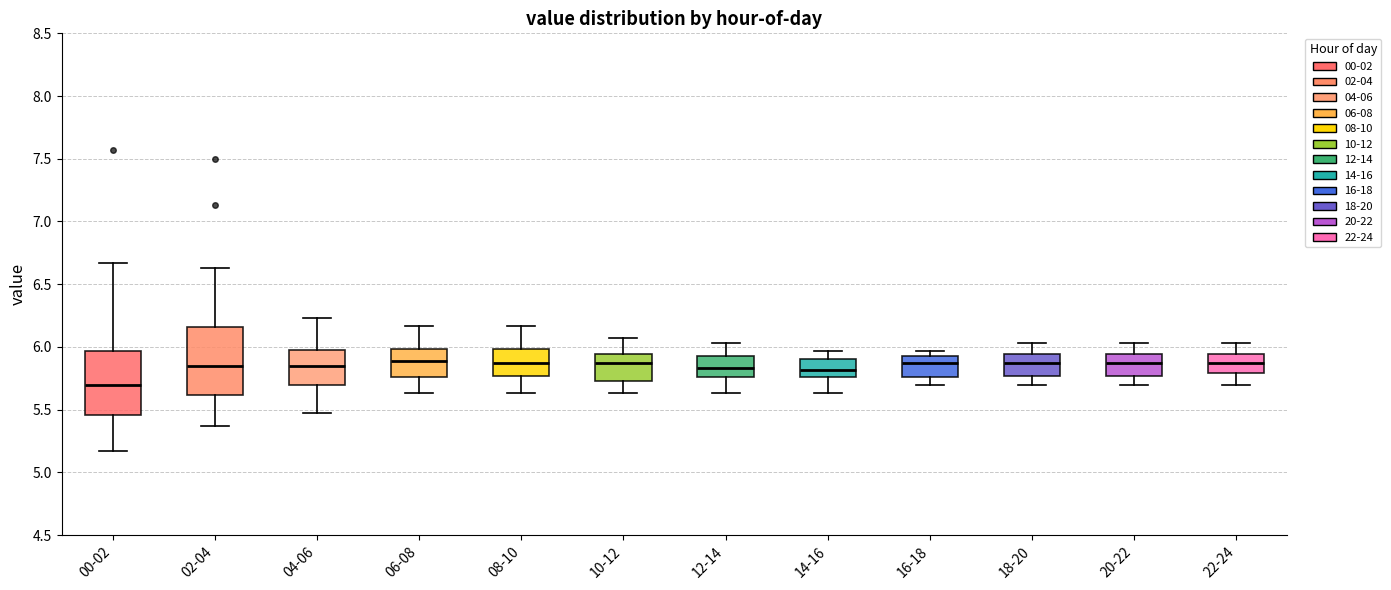

Reading left to right, transcribe this box plot: for each box, give where its median line is, the range the box spans, and where its two whiskers end, as read against the y-axis. The values are not printed on the chart, so give them approximately, as read against the axis.

00-02: median 5.70, box 5.45 to 5.95, whiskers 5.15 to 6.65
02-04: median 5.85, box 5.60 to 6.15, whiskers 5.35 to 6.65
04-06: median 5.85, box 5.70 to 6.00, whiskers 5.45 to 6.25
06-08: median 5.90, box 5.75 to 6.00, whiskers 5.65 to 6.15
08-10: median 5.85, box 5.75 to 6.00, whiskers 5.65 to 6.15
10-12: median 5.85, box 5.75 to 5.95, whiskers 5.65 to 6.05
12-14: median 5.85, box 5.75 to 5.95, whiskers 5.65 to 6.05
14-16: median 5.80, box 5.75 to 5.90, whiskers 5.65 to 5.95
16-18: median 5.85, box 5.75 to 5.95, whiskers 5.70 to 5.95 (just above the box's upper edge)
18-20: median 5.85, box 5.75 to 5.95, whiskers 5.70 to 6.05
20-22: median 5.85, box 5.75 to 5.95, whiskers 5.70 to 6.05
22-24: median 5.85, box 5.80 to 5.95, whiskers 5.70 to 6.05